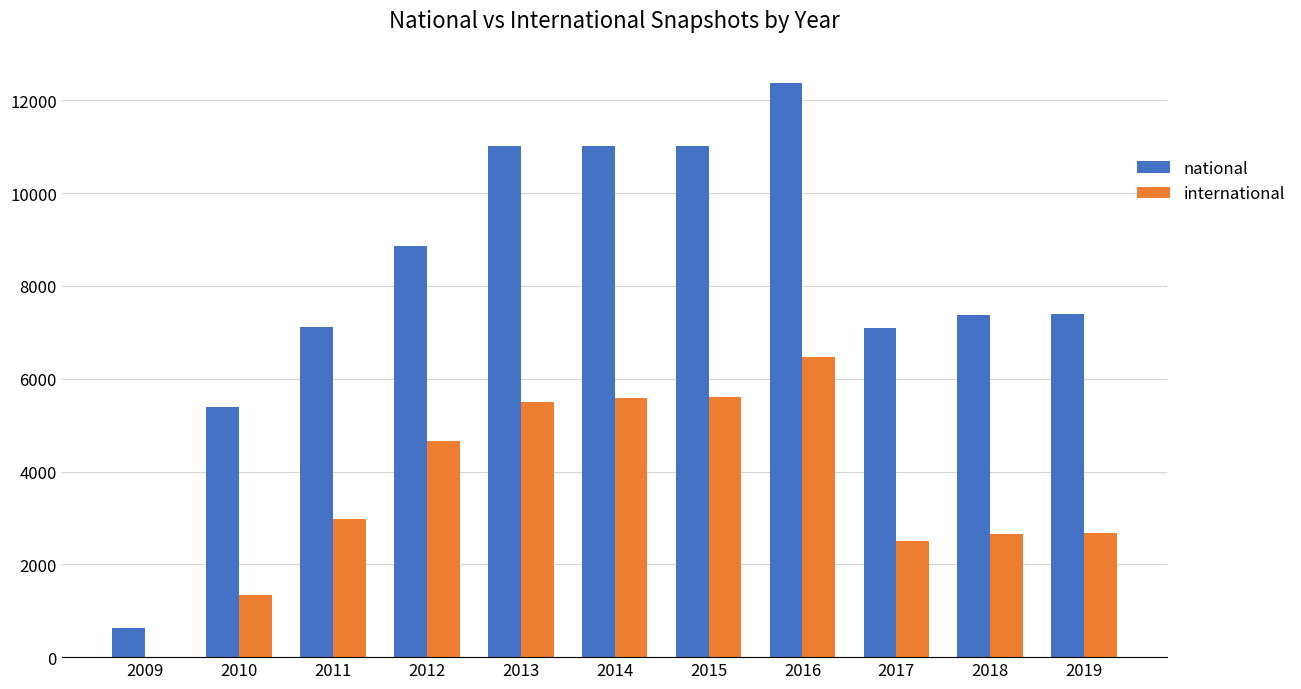

What is the sum of all national values?

89254